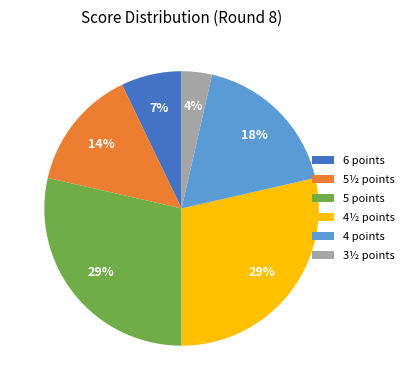

Between 6 points and 3½ points, which is larger?

6 points